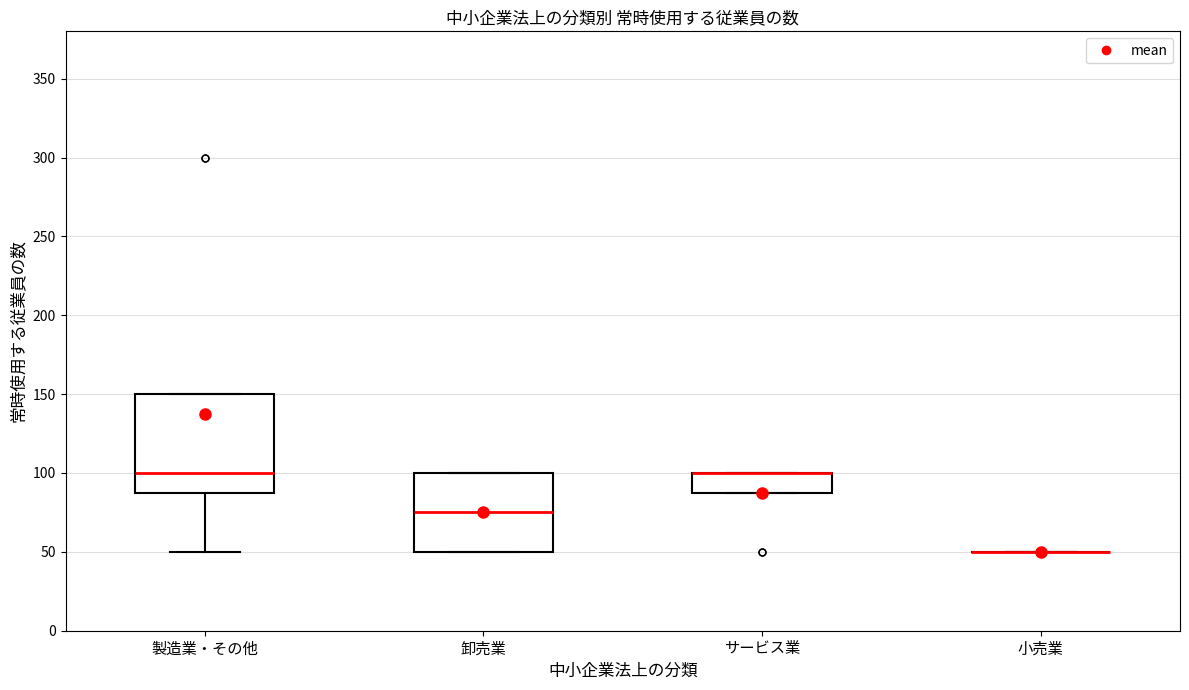

Comparing the boxes themselves (not the whiskers), which one is the tallest?

製造業・その他